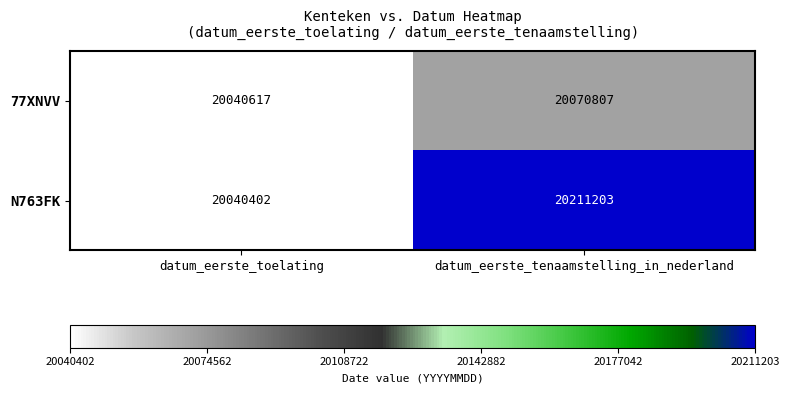

At how many categories does at least one series exceed 20152944?

1